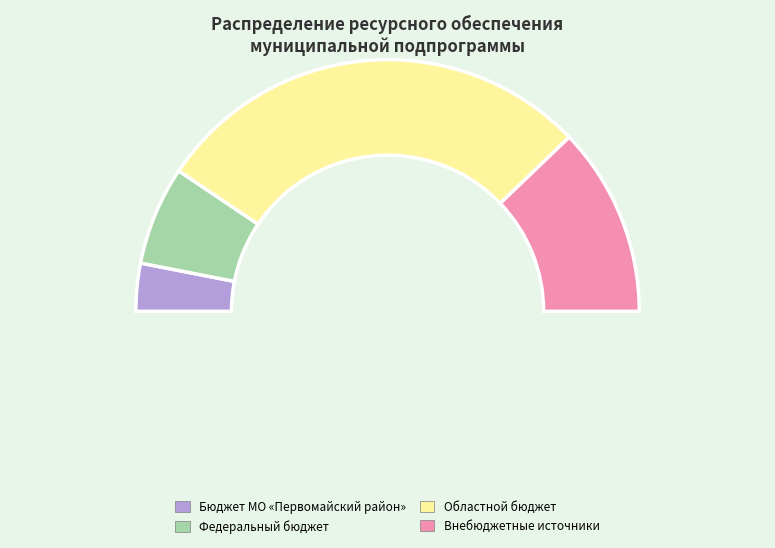

Is there any slice that represents more than half of the pie?

Yes